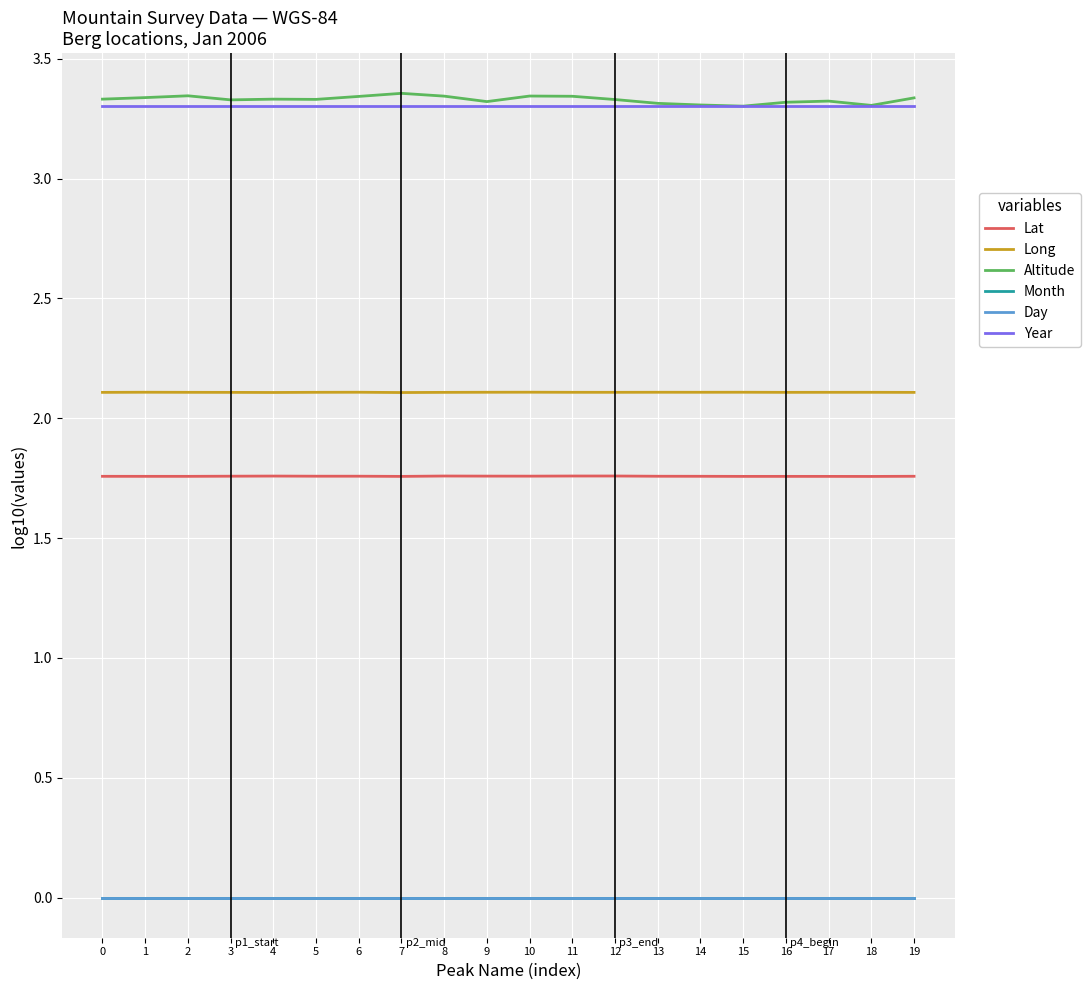

How many lines are shown in the chart?

6